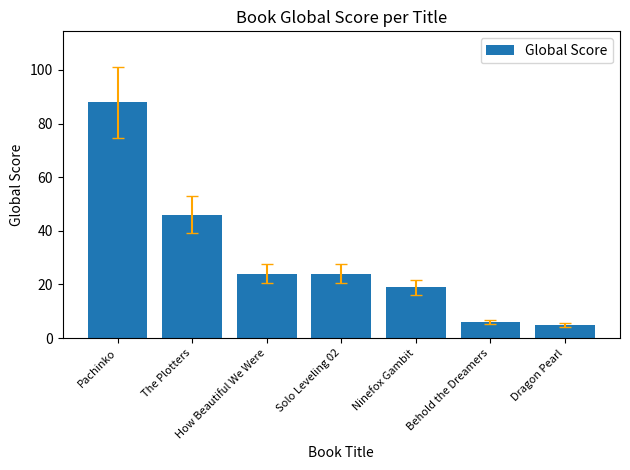

What is the ratio of the value at The Plotters to the value at Ninefox Gambit?

2.4